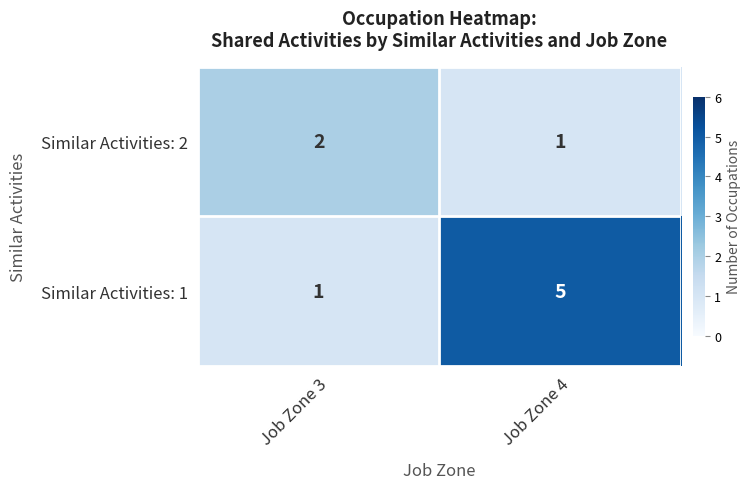

What is the spread (max minus min) of values at Job Zone 3?

1